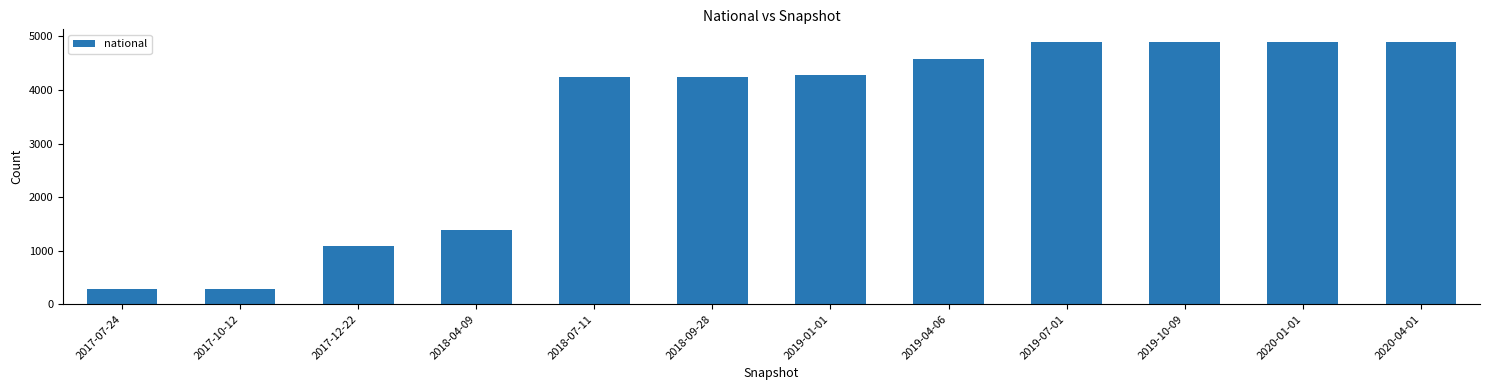

What is the maximum value shown in the chart?

4888